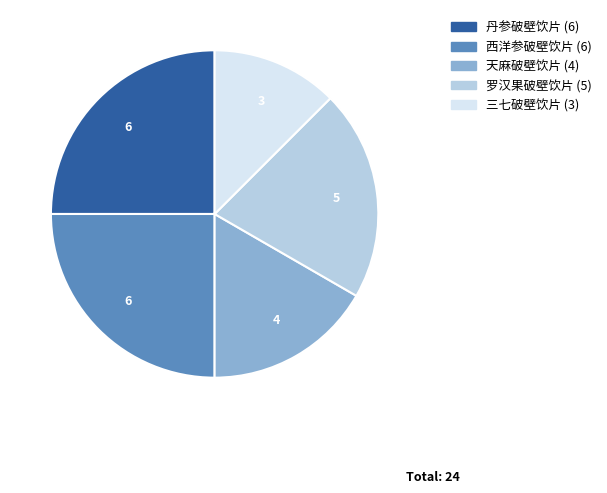

Is there a majority slice in this chart?

No